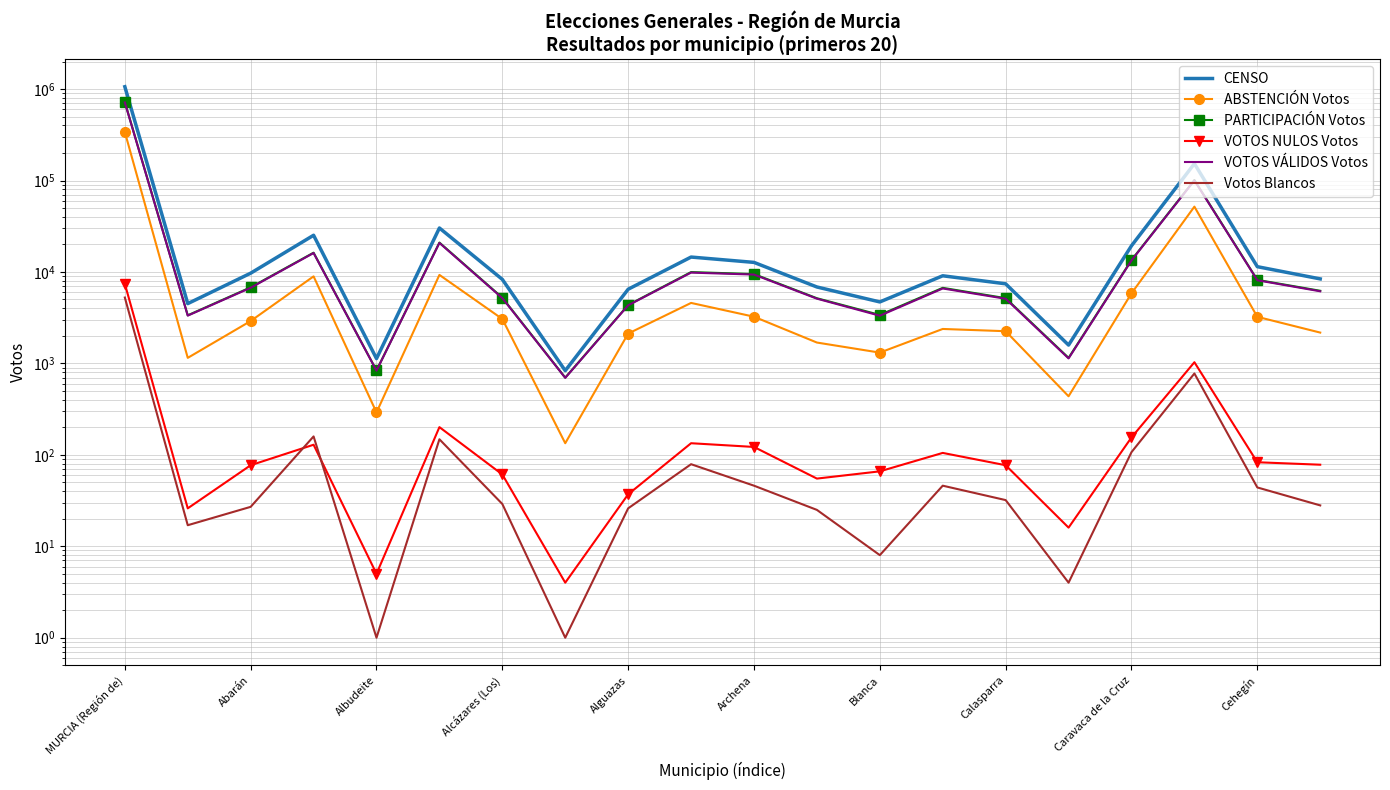

How many interior local valleys does the VOTOS NULOS Votos series have?

5